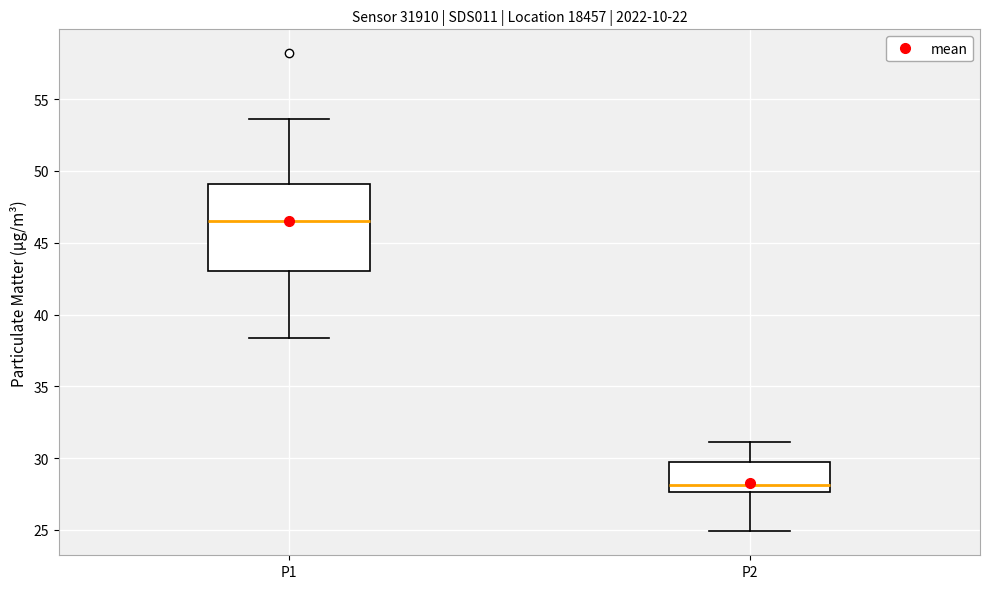

Reading left to right, read every box against the y-axis: the position of its median line, the range the box covers, and the ends of its whiskers. The values are not printed on the chart, so give them approximately, as read against the axis.

P1: median 46.5, box 43.0 to 49.0, whiskers 38.5 to 53.5
P2: median 28.0, box 27.5 to 29.5, whiskers 25.0 to 31.0